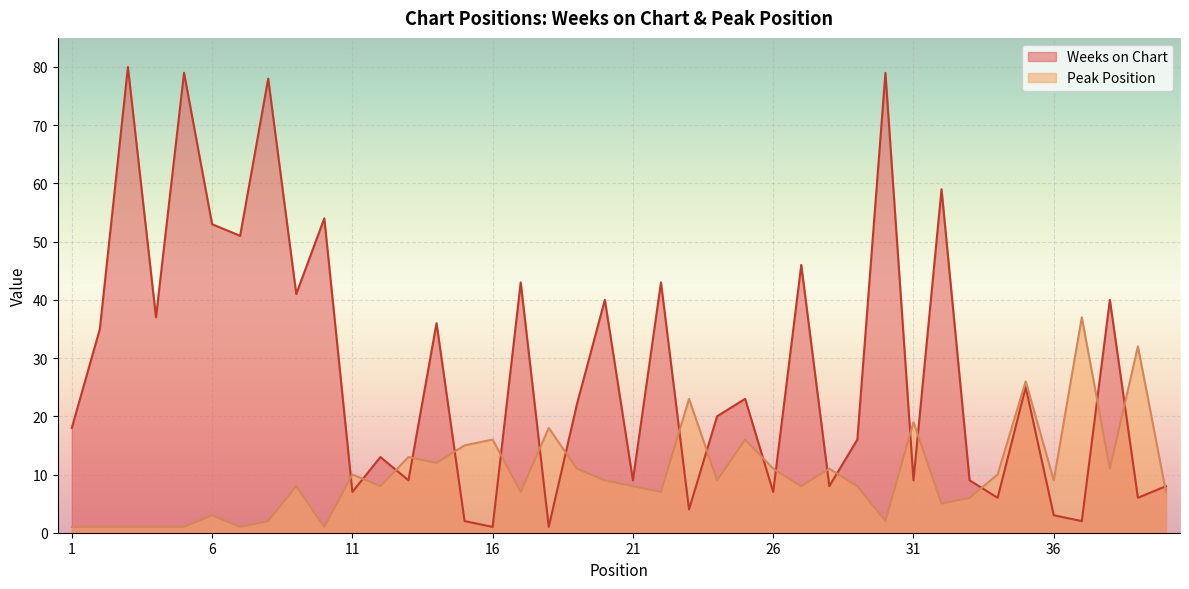

Reading left to right, transcribe all the data shown in this chart.

Weeks on Chart: 18	35	80	37	79	53	51	78	41	54	7	13	9	36	2	1	43	1	22	40	9	43	4	20	23	7	46	8	16	79	9	59	9	6	25	3	2	40	6	8
Peak Position: 1	1	1	1	1	3	1	2	8	1	10	8	13	12	15	16	7	18	11	9	8	7	23	9	16	11	8	11	8	2	19	5	6	10	26	9	37	11	32	7